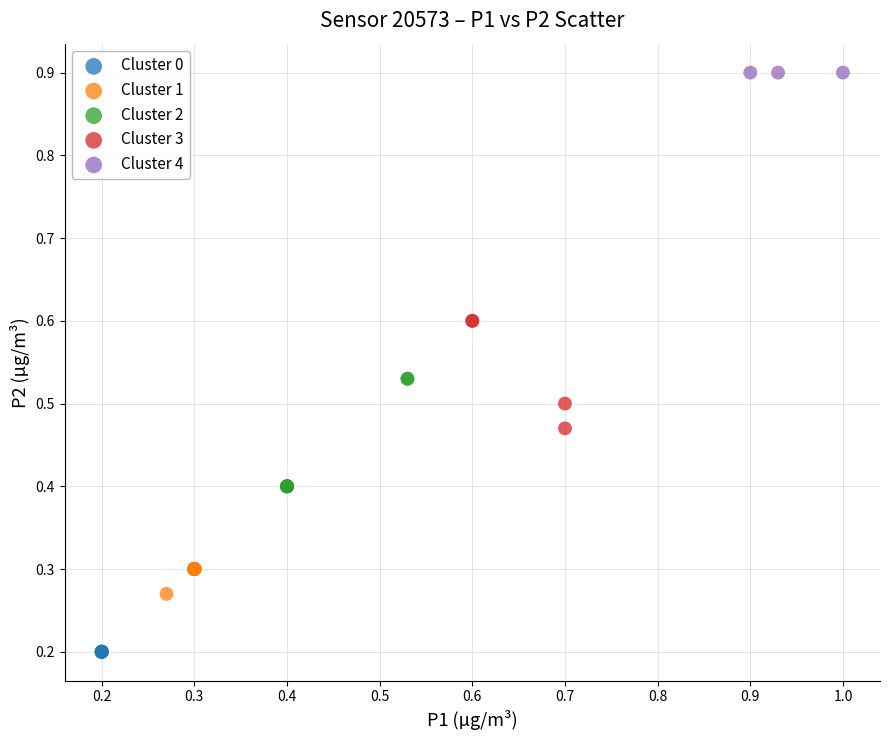

What are all the series names shown in the legend?

Cluster 0, Cluster 1, Cluster 2, Cluster 3, Cluster 4